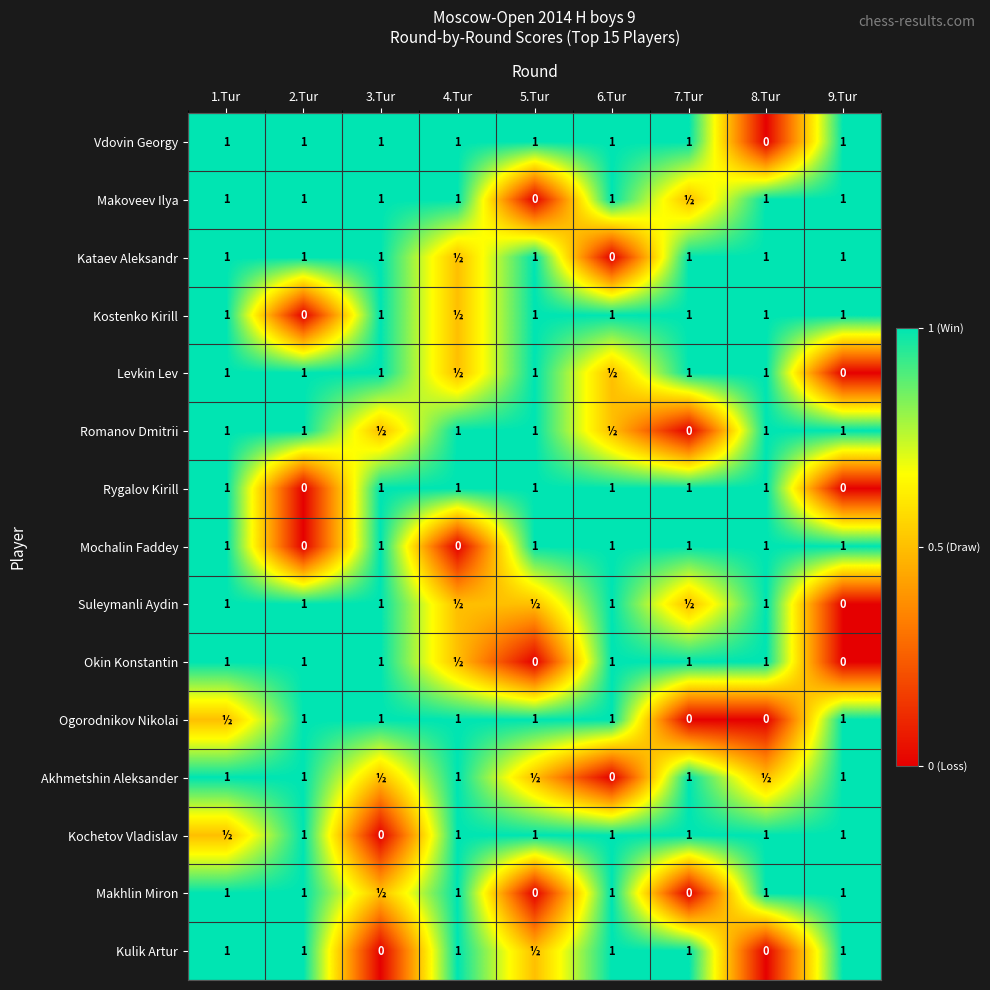

At which category is the sum across all series the highest?

1.Tur